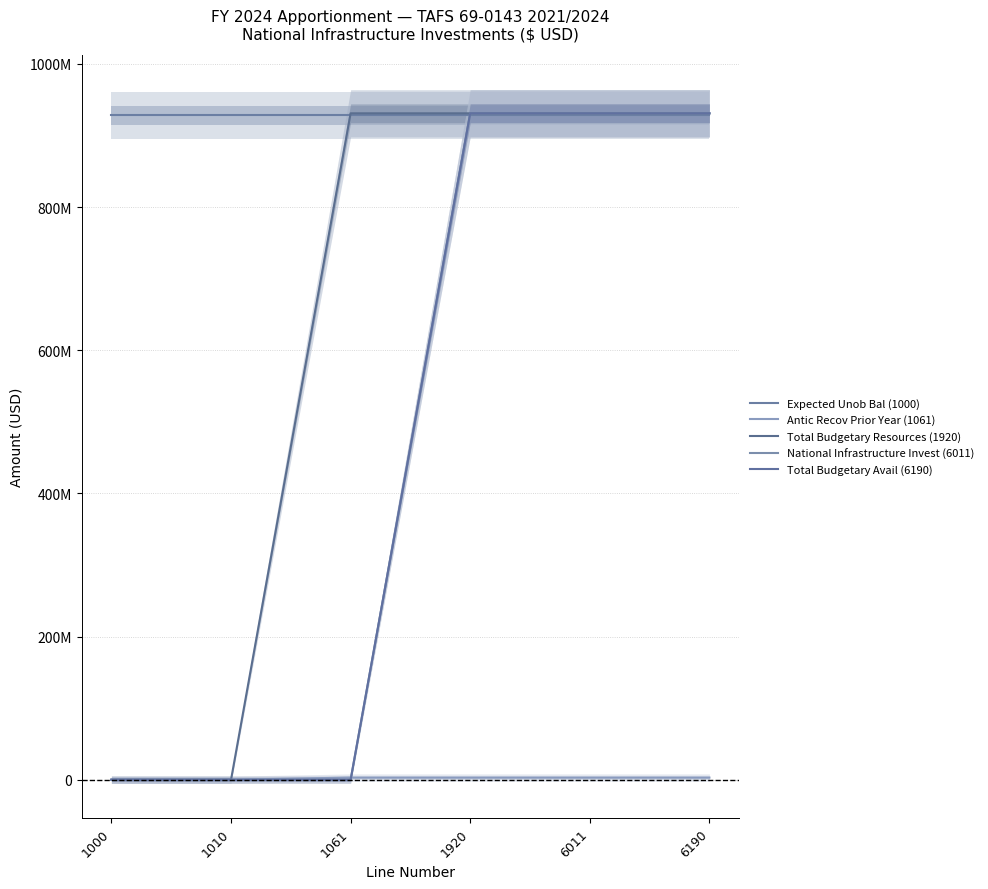

Reading left to right, list all the values displayed in this chart.

Expected Unob Bal (1000): 927949000	927949000	927949000	927949000	927949000	927949000
Antic Recov Prior Year (1061): 0	0	3000000	3000000	3000000	3000000
Total Budgetary Resources (1920): 0	0	930949000	930949000	930949000	930949000
National Infrastructure Invest (6011): 0	0	0	930949000	930949000	930949000
Total Budgetary Avail (6190): 0	0	0	930949000	930949000	930949000